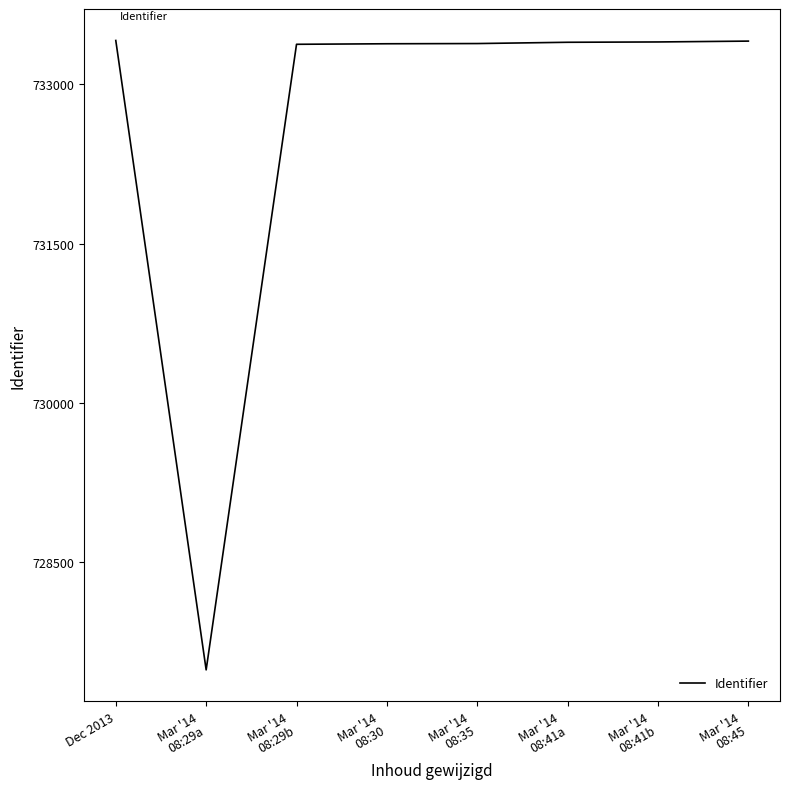

What is the smallest value displayed?

727483